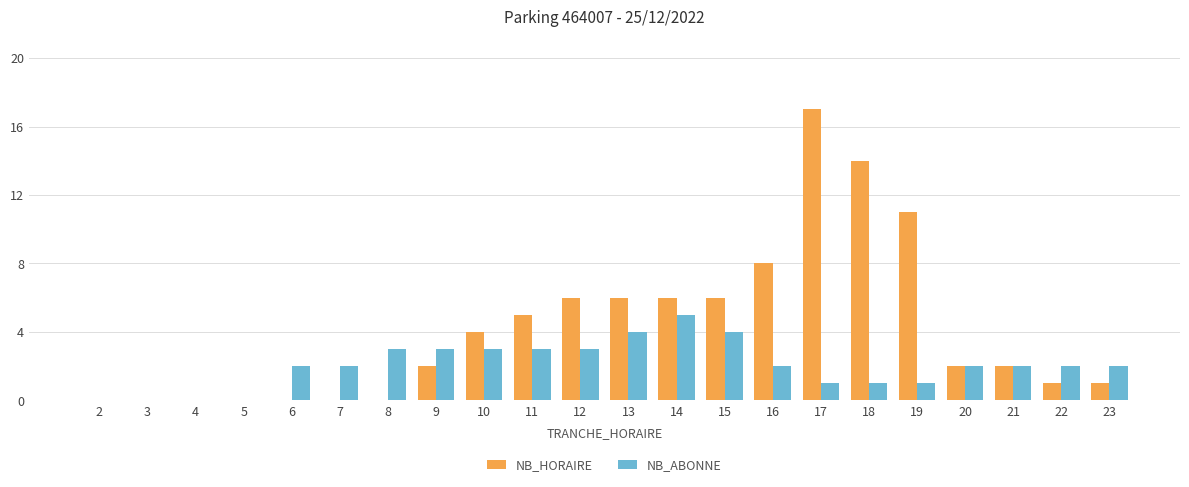

Which series has the largest total across all categories?

NB_HORAIRE